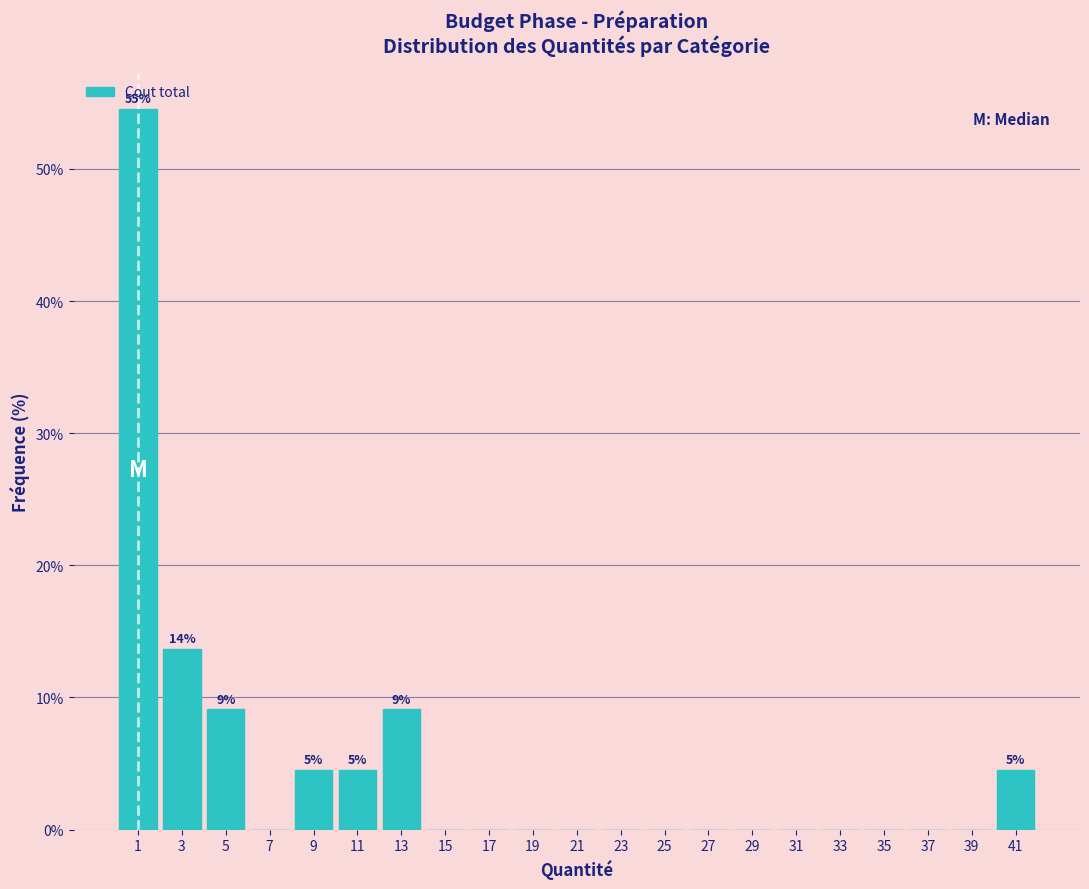

Which range on the x-axis has the tallest bar?

0 to 2